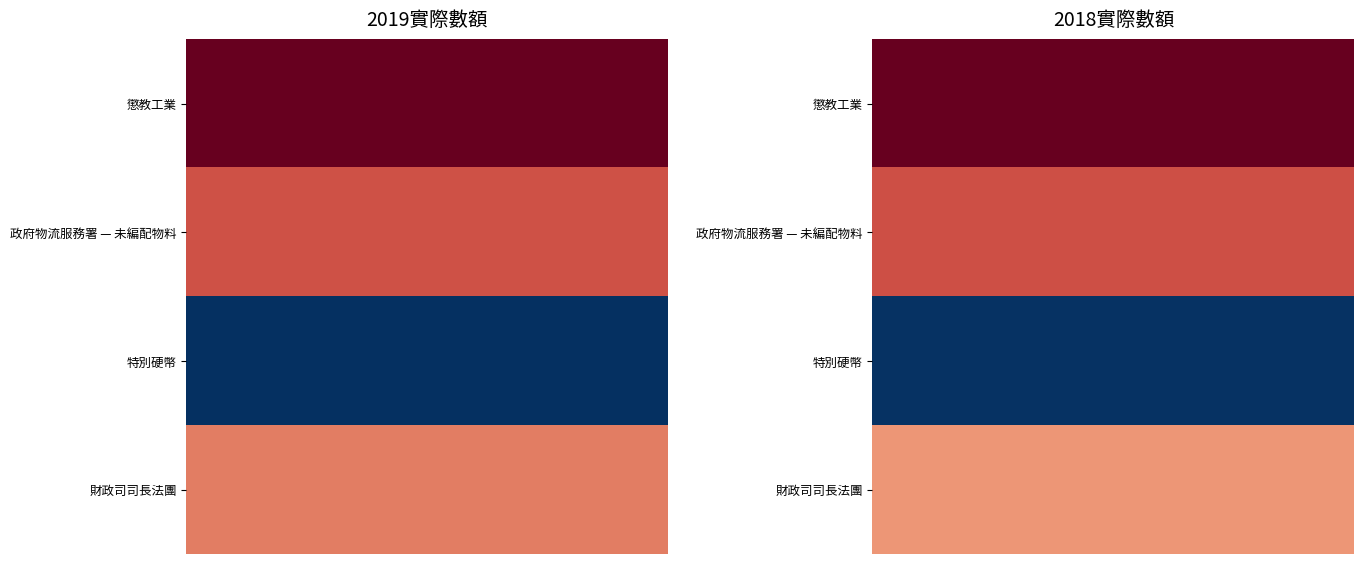

What is the greatest value displayed?

28759